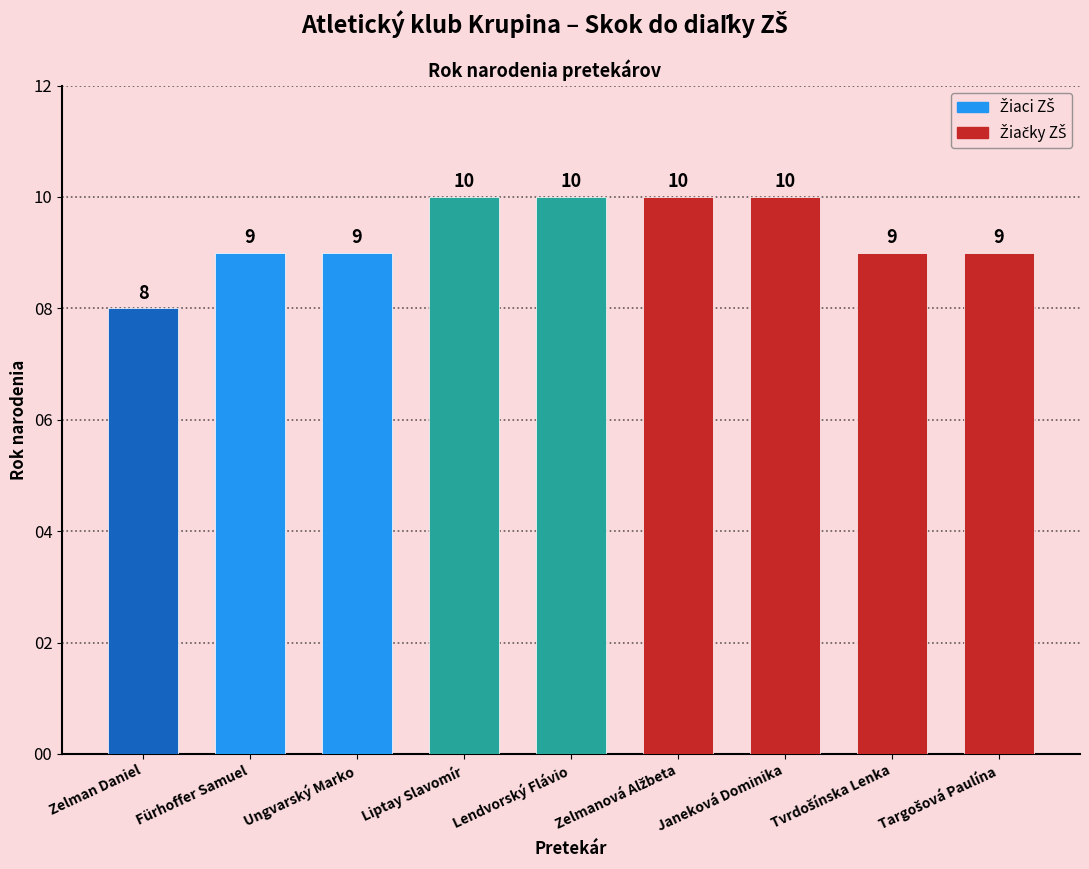

The chart shows a value of 10 at Liptay Slavomír. True or false?

True